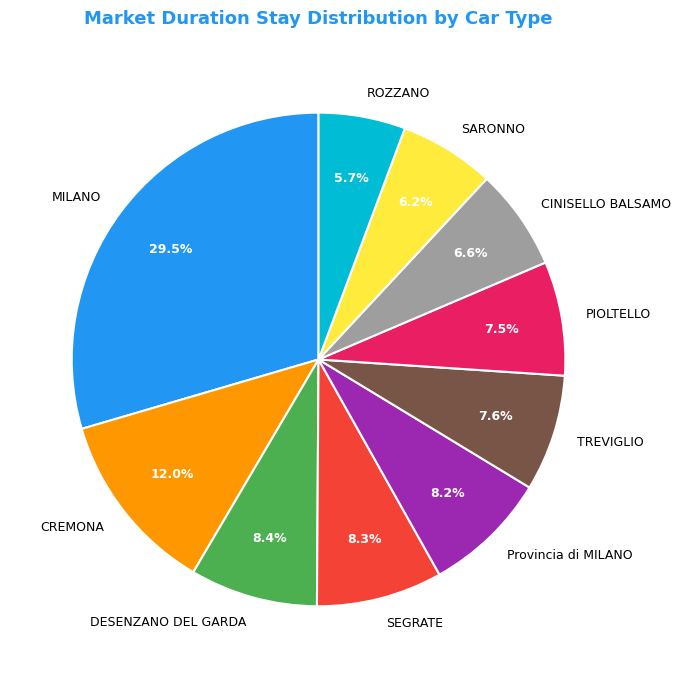

Between DESENZANO DEL GARDA and PIOLTELLO, which is larger?

DESENZANO DEL GARDA